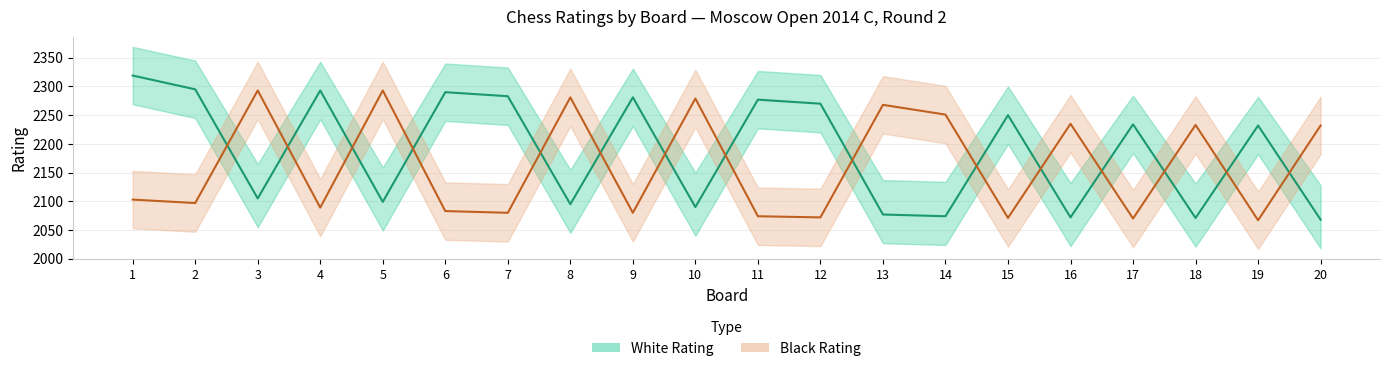

Reading left to right, transcribe all the data shown in this chart.

White Rating: 1=2319	2=2295	3=2105	4=2293	5=2099	6=2290	7=2283	8=2095	9=2281	10=2090	11=2277	12=2270	13=2077	14=2074	15=2250	16=2072	17=2234	18=2071	19=2232	20=2068
Black Rating: 1=2103	2=2097	3=2293	4=2089	5=2293	6=2083	7=2080	8=2281	9=2080	10=2279	11=2074	12=2072	13=2268	14=2251	15=2071	16=2235	17=2070	18=2233	19=2067	20=2232